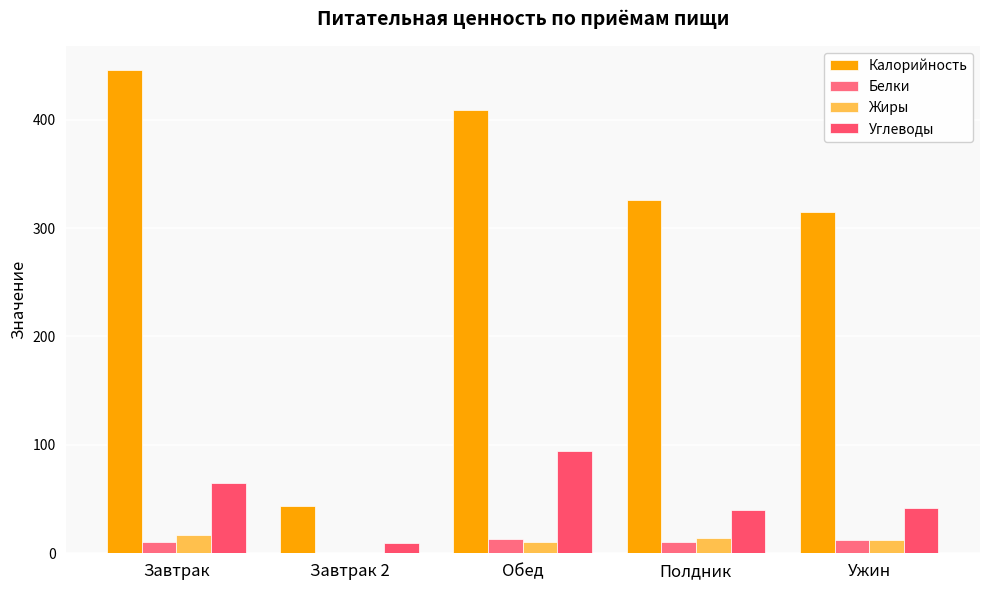

The value of Белки at Обед is 13.0. True or false?

True